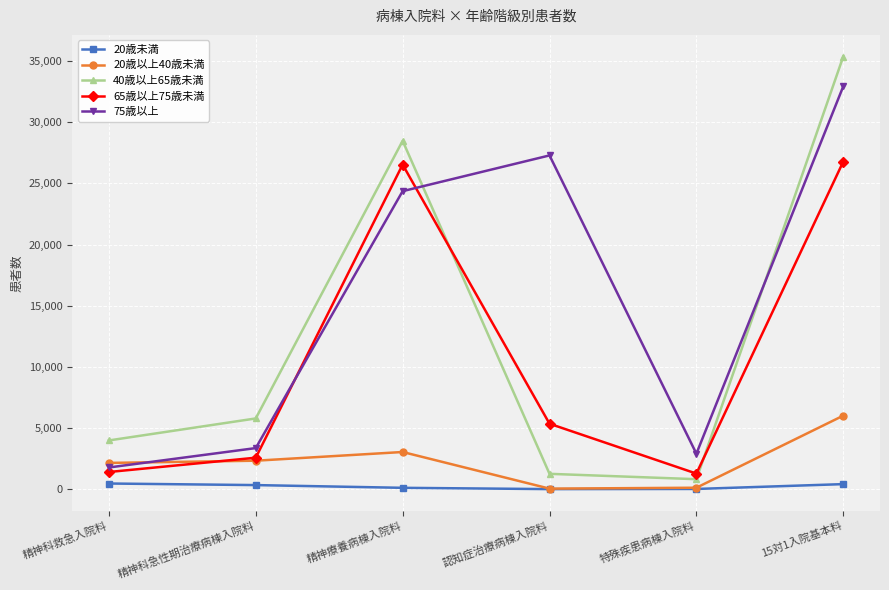

Which series has the largest range (max minus min)?

40歳以上65歳未満